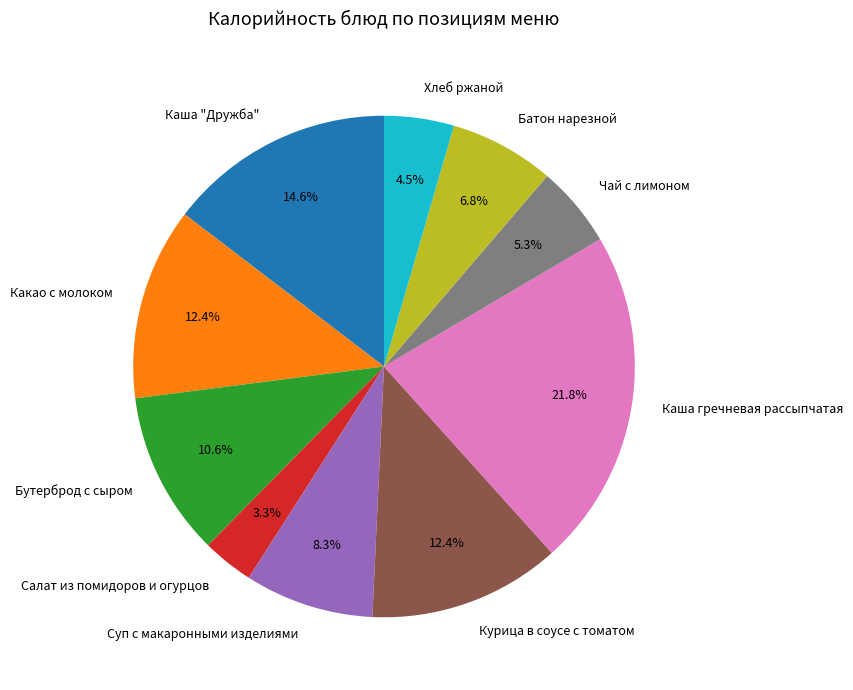

To the nearest percent, what is the average slice percentage?

10%